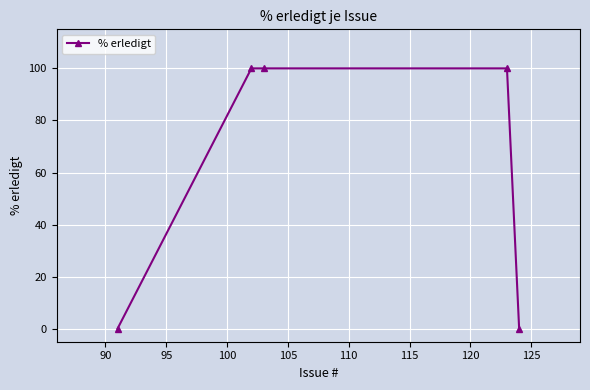

What is the difference between the second highest and minimum values?

100